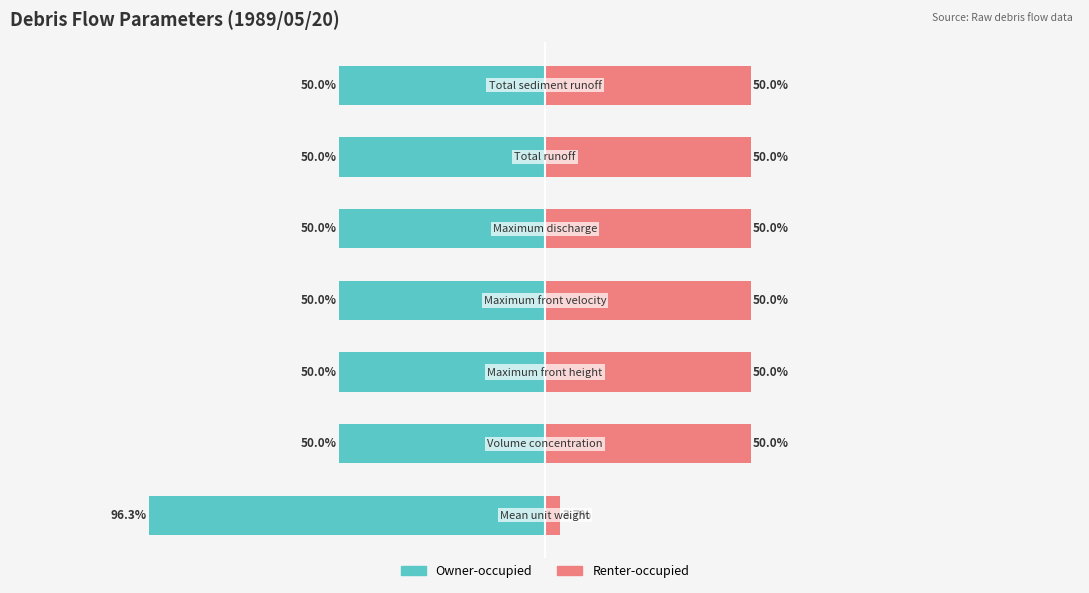

Reading left to right, transcribe all the data shown in this chart.

Owner-occupied: 0=-96.3	1=-50.0	2=-50.0	3=-50.0	4=-50.0	5=-50.0	6=-50.0
Renter-occupied: 0=3.7	1=50.0	2=50.0	3=50.0	4=50.0	5=50.0	6=50.0